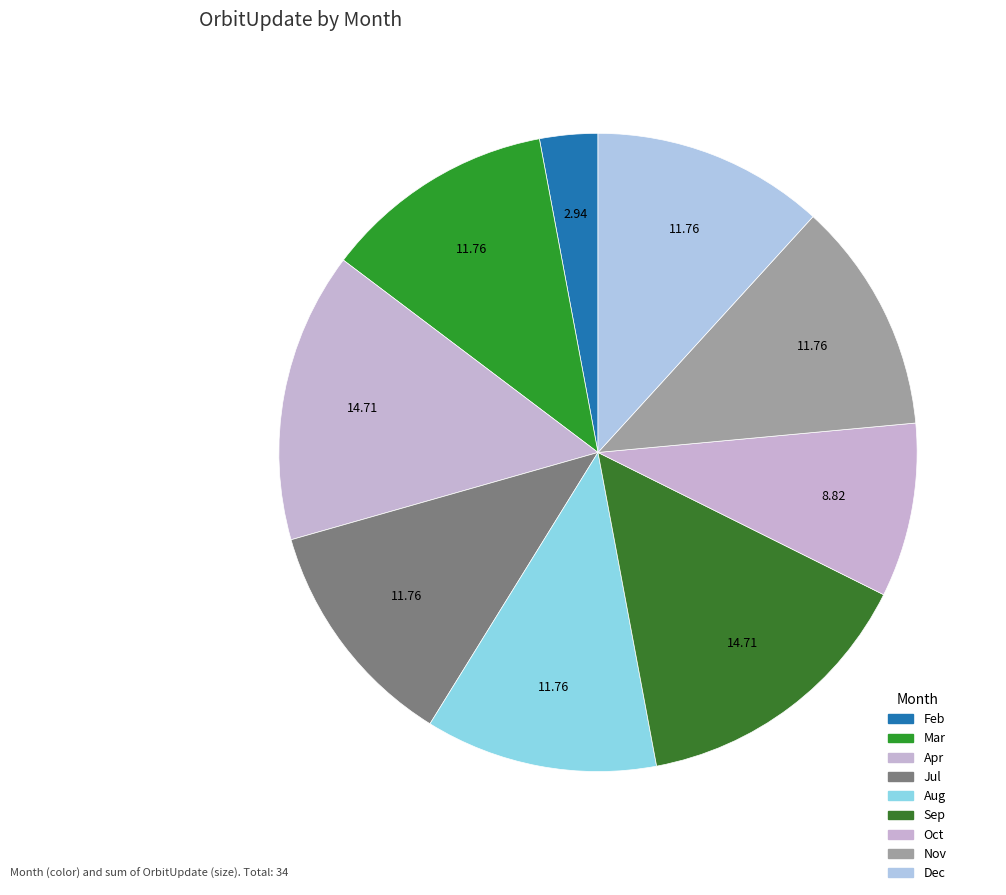

To the nearest percent, what is the difference between the Oct and Nov slice percentages?

3%